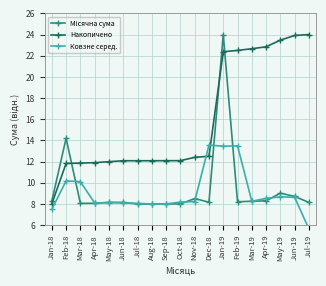

At how many categories does at least one series exceed 8?

19